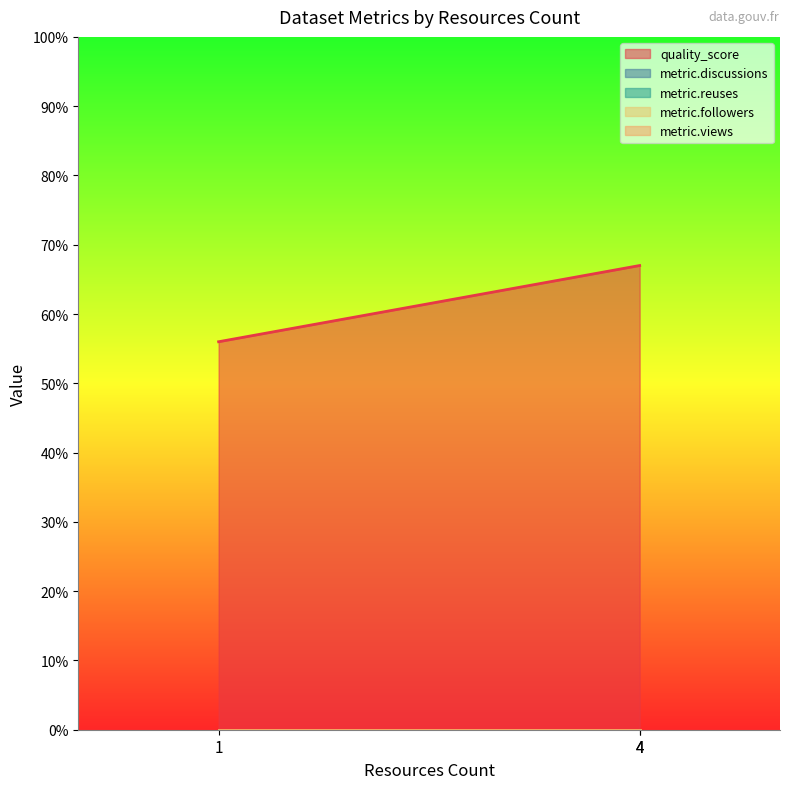

Reading left to right, what are all the values shown in this chart?

quality_score: 1=0.6	4=0.7	4=0.7
metric.discussions: 1=0.0	4=0.0	4=0.0
metric.reuses: 1=0.0	4=0.0	4=0.0
metric.followers: 1=0.0	4=0.0	4=0.0
metric.views: 1=0.0	4=0.0	4=0.0